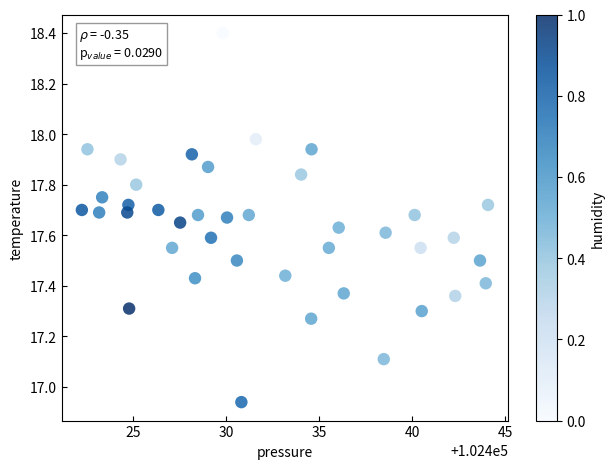

What is the range of Y values (max minus min)?

1.5